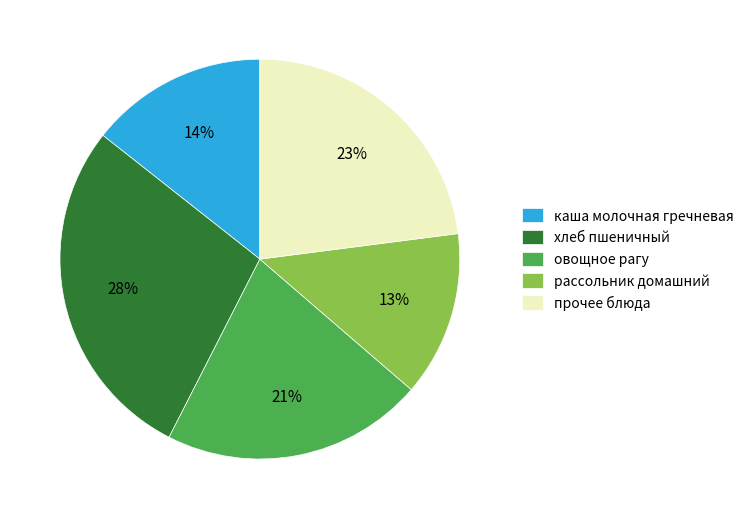

Count the number of slices in the pie.

5